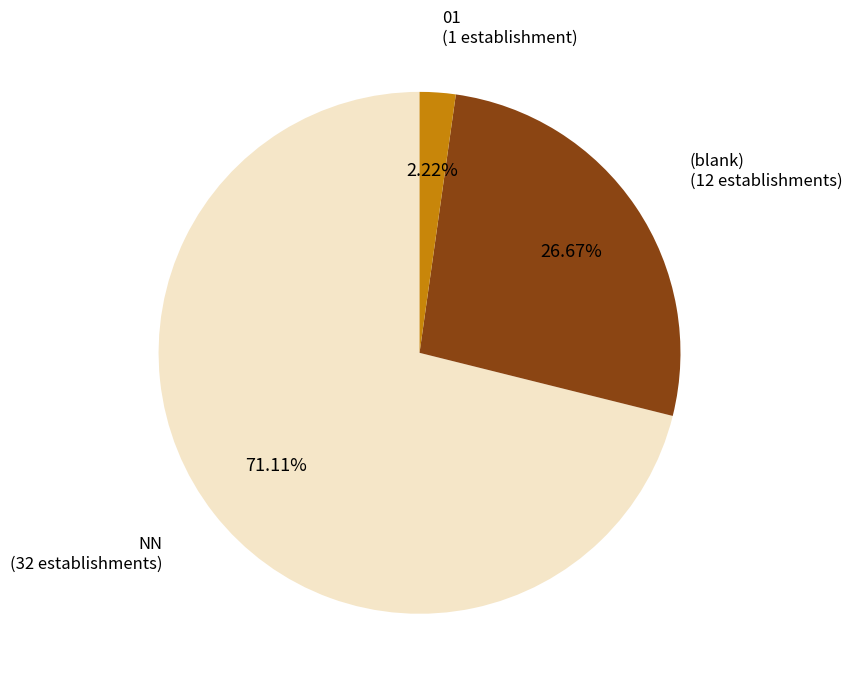

Does any single category account for the majority?

Yes